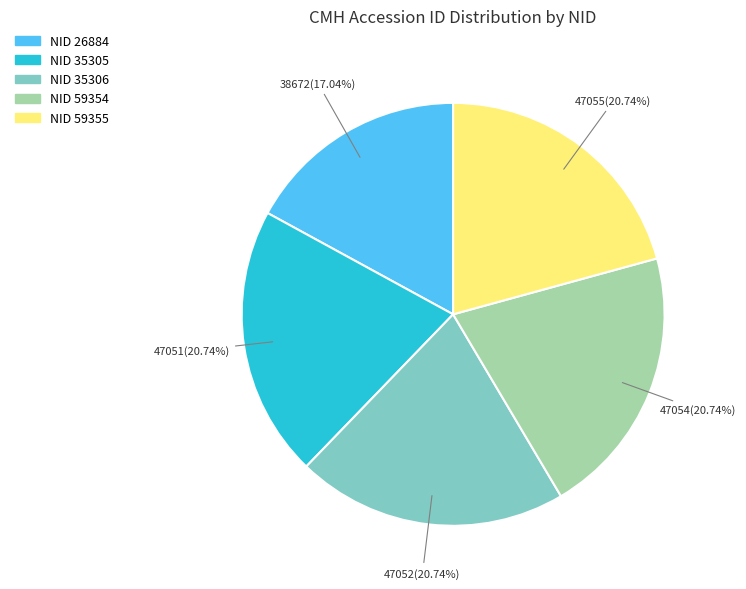

Is there a majority slice in this chart?

No